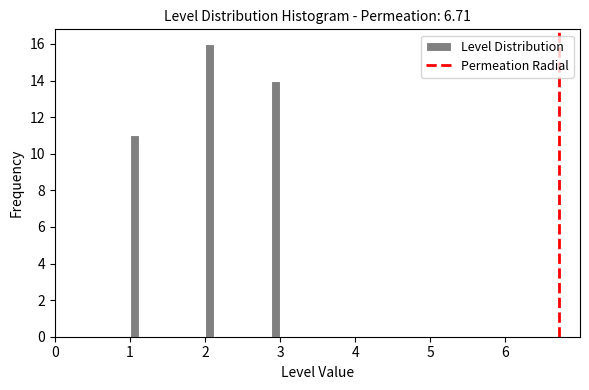

Around what value on the x-axis is the tallest bar? Give the approximate position of its centre, as read against the axis.

2.1